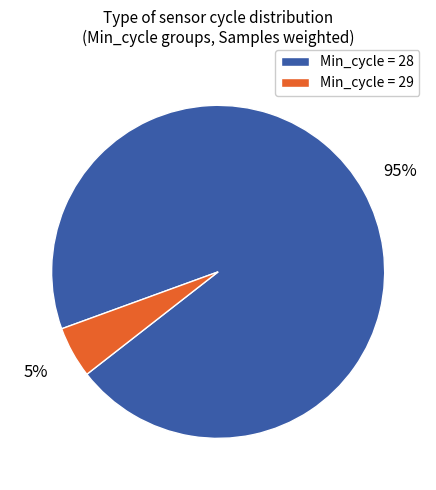

How many slices are in this pie chart?

2